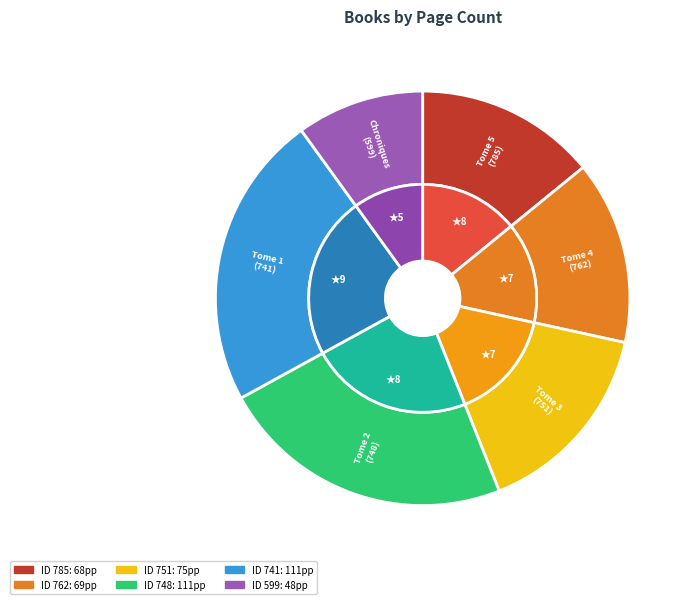

To the nearest percent, what percentage of the pie is Tome 1
(741)?

23%